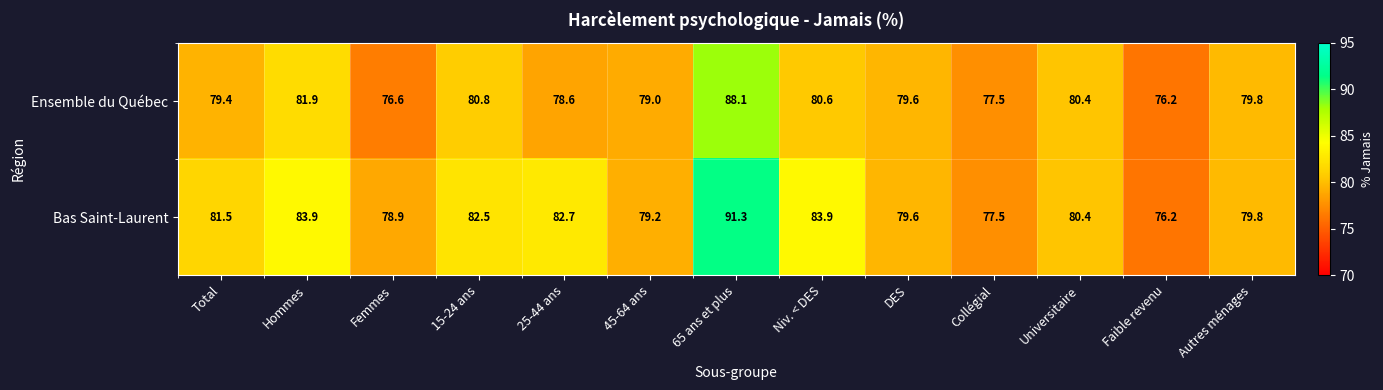

Rank the series by their maximum value, from lowest to highest.

Ensemble du Québec, Bas Saint-Laurent